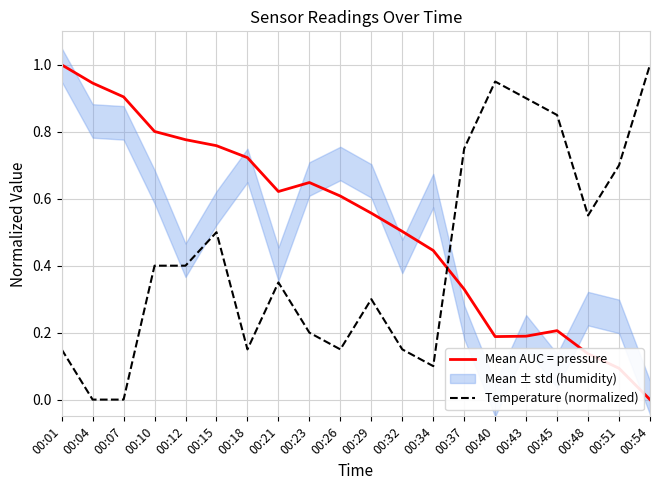

Reading left to right, extract all data points from this chart.

Mean AUC = pressure: 1.0	0.9	0.9	0.8	0.8	0.8	0.7	0.6	0.6	0.6	0.6	0.5	0.4	0.3	0.2	0.2	0.2	0.1	0.1	0.0
Temperature (normalized): 0.1	0.0	0.0	0.4	0.4	0.5	0.1	0.3	0.2	0.1	0.3	0.1	0.1	0.7	0.9	0.9	0.8	0.5	0.7	1.0